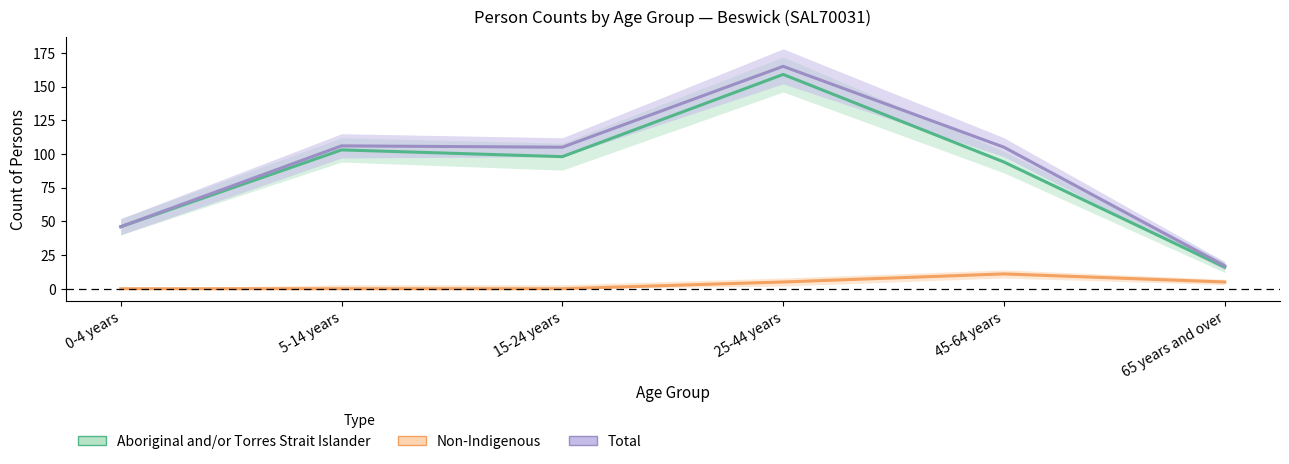

What is the greatest value displayed?

165